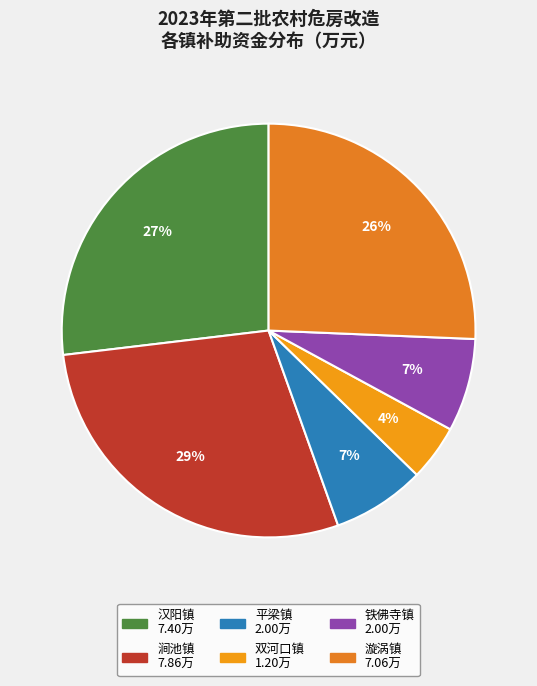

To the nearest percent, what percentage of the pie is 铁佛寺镇?

7%